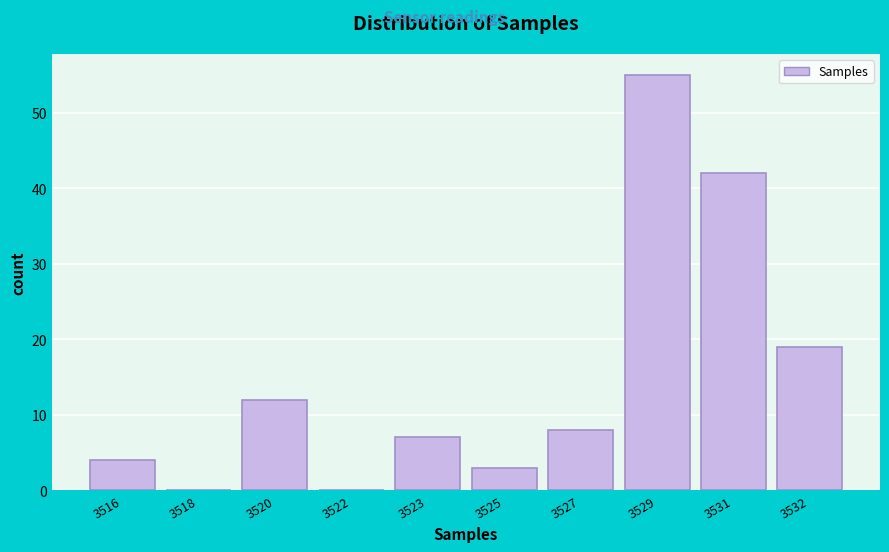

Reading right to left, transcribe all the data shown in this chart.

3532=19	3531=42	3529=55	3527=8	3525=3	3523=7	3522=0	3520=12	3518=0	3516=4